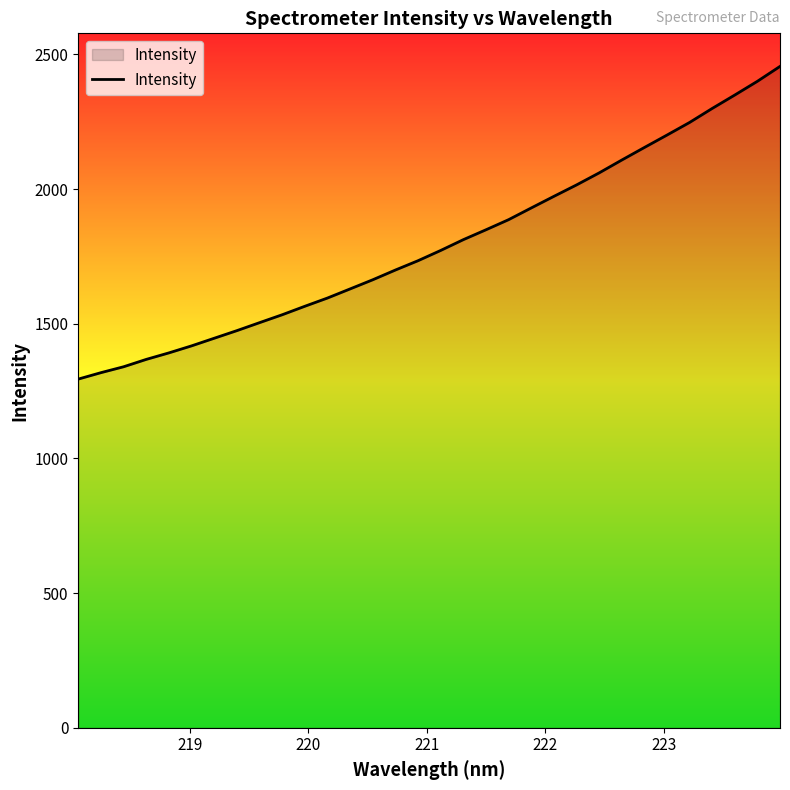

What is the difference between the maximum and minimum values?

1161.0